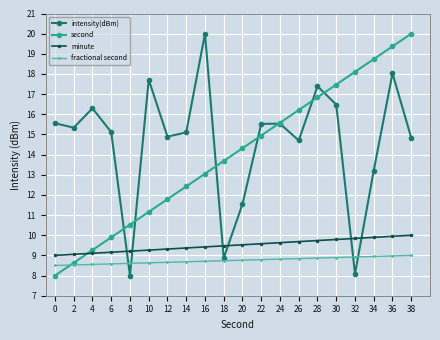

Rank the series at 30 from highest to lowest value.

second, intensity(dBm), minute, fractional second